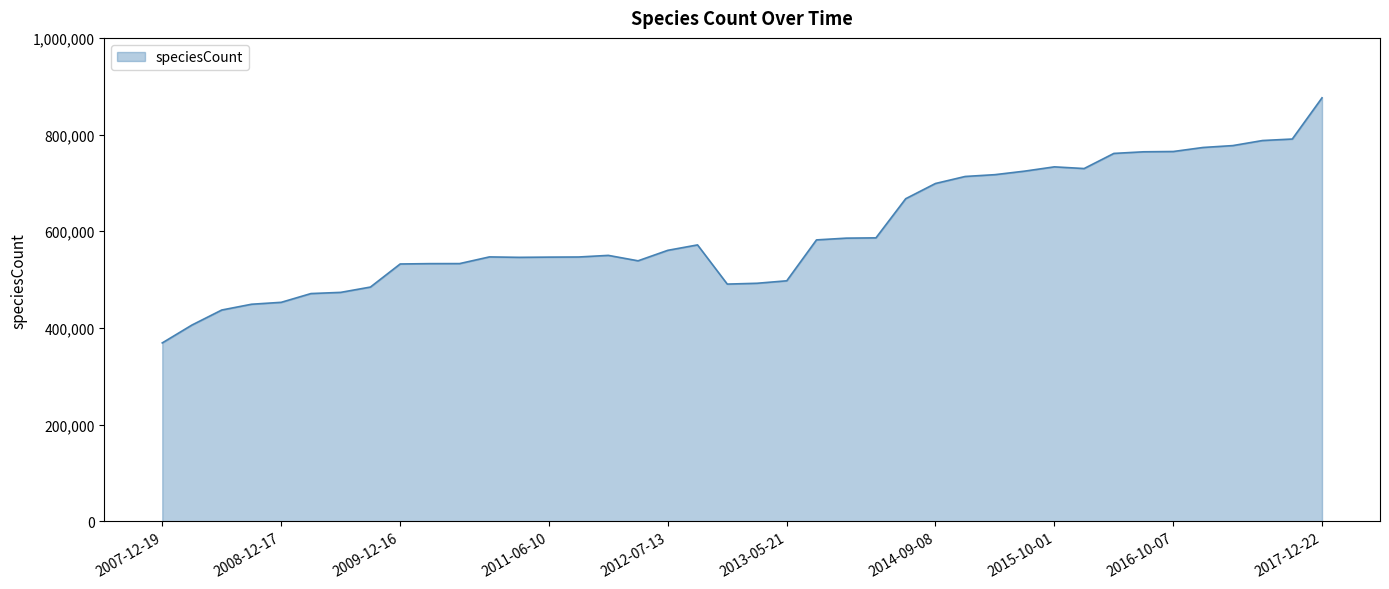

What is the greatest value displayed?

876034